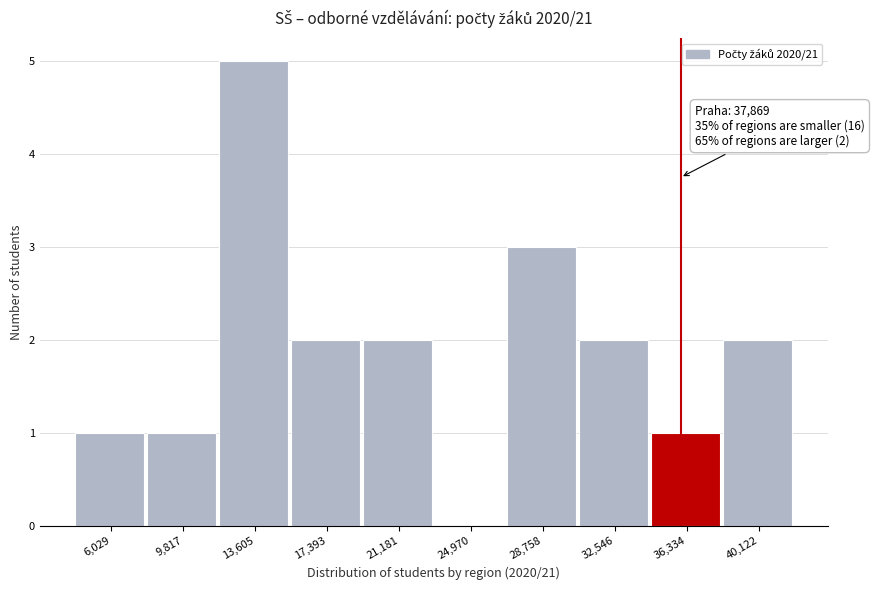

What value does the data have at 13,605?

5